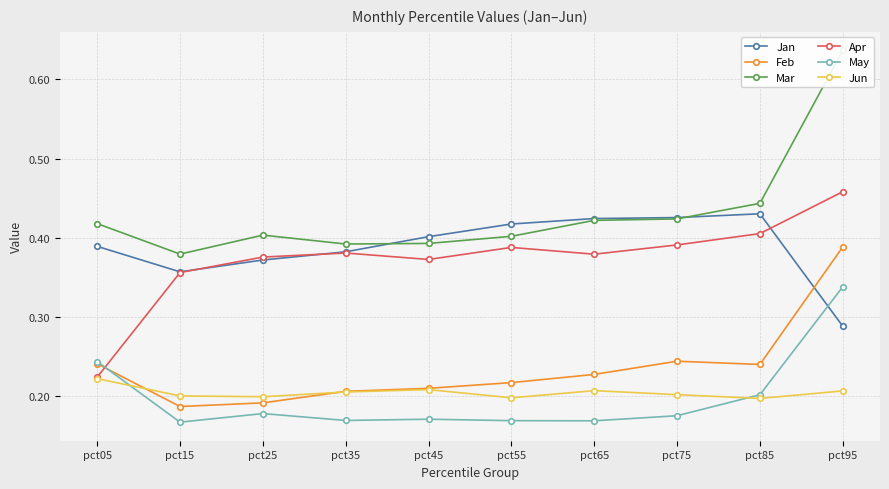

Reading left to right, transcribe all the data shown in this chart.

Jan: 0.4	0.4	0.4	0.4	0.4	0.4	0.4	0.4	0.4	0.3
Feb: 0.2	0.2	0.2	0.2	0.2	0.2	0.2	0.2	0.2	0.4
Mar: 0.4	0.4	0.4	0.4	0.4	0.4	0.4	0.4	0.4	0.6
Apr: 0.2	0.4	0.4	0.4	0.4	0.4	0.4	0.4	0.4	0.5
May: 0.2	0.2	0.2	0.2	0.2	0.2	0.2	0.2	0.2	0.3
Jun: 0.2	0.2	0.2	0.2	0.2	0.2	0.2	0.2	0.2	0.2